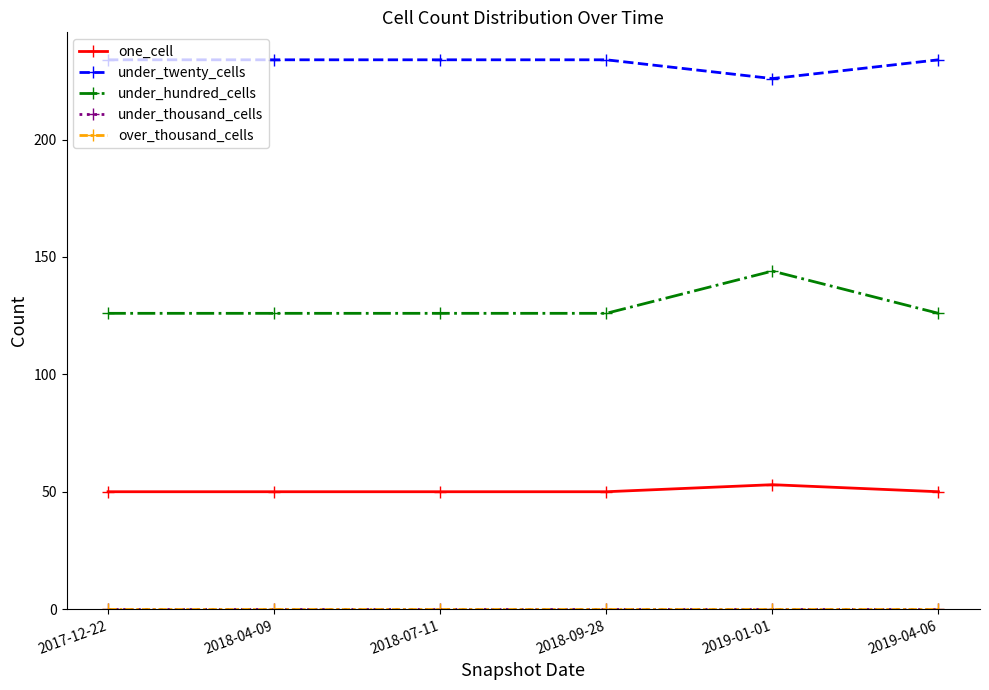

At which category is the sum across all series the highest?

2019-01-01